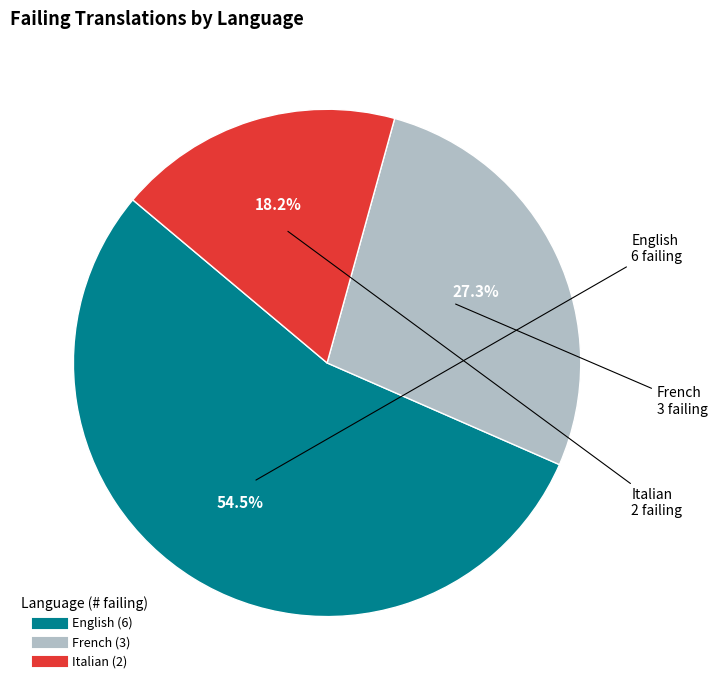

Does any single category account for the majority?

Yes